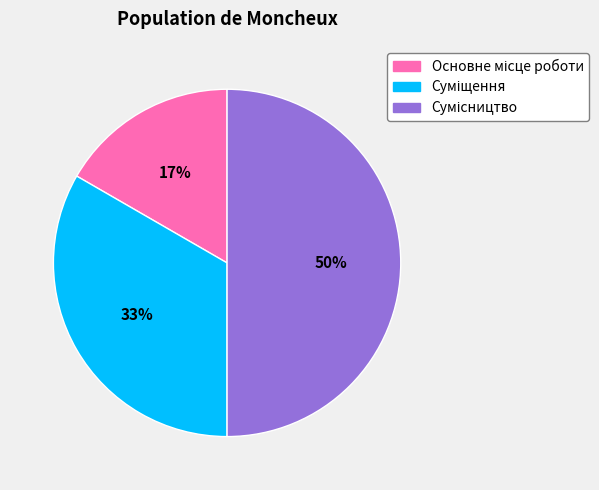

To the nearest percent, what is the average slice percentage?

33%